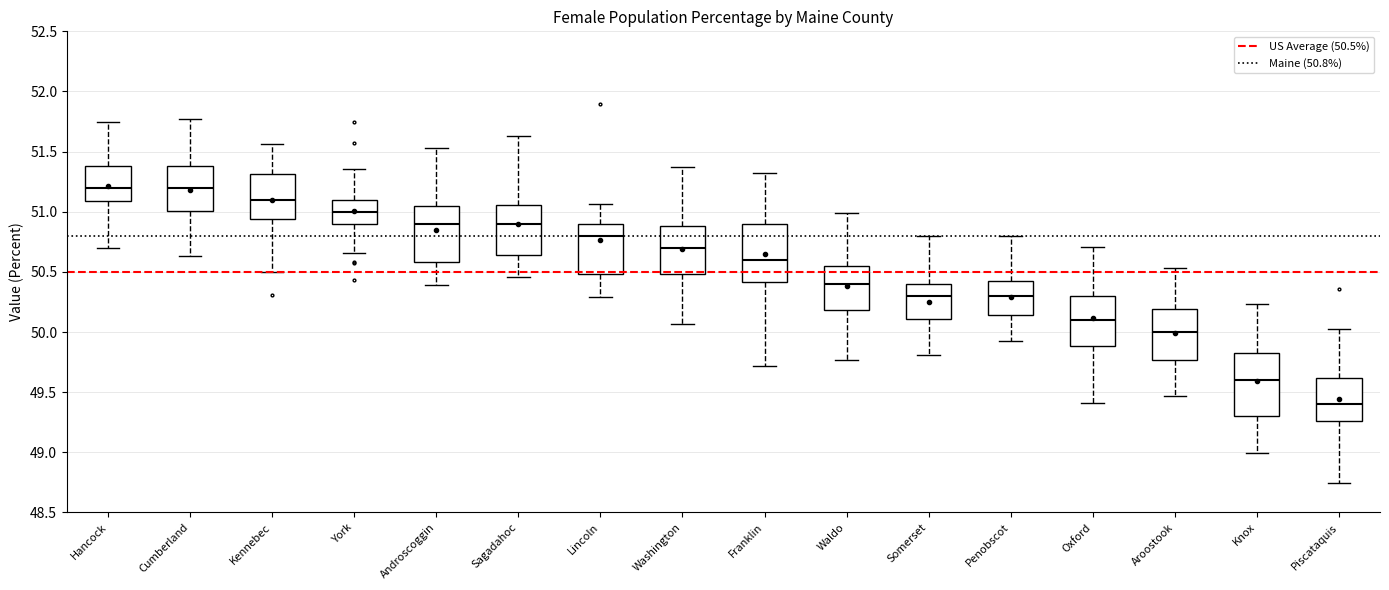

Reading left to right, read every box against the y-axis: the position of its median line, the range the box covers, and the ends of its whiskers. The values are not printed on the chart, so give them approximately, as read against the axis.

Hancock: median 51.20, box 51.10 to 51.40, whiskers 50.70 to 51.75
Cumberland: median 51.20, box 51.00 to 51.40, whiskers 50.65 to 51.80
Kennebec: median 51.10, box 50.95 to 51.30, whiskers 50.50 to 51.55
York: median 51.00, box 50.90 to 51.10, whiskers 50.65 to 51.35
Androscoggin: median 50.90, box 50.60 to 51.05, whiskers 50.40 to 51.55
Sagadahoc: median 50.90, box 50.65 to 51.05, whiskers 50.45 to 51.65
Lincoln: median 50.80, box 50.50 to 50.90, whiskers 50.30 to 51.05
Washington: median 50.70, box 50.50 to 50.90, whiskers 50.05 to 51.35
Franklin: median 50.60, box 50.40 to 50.90, whiskers 49.70 to 51.30
Waldo: median 50.40, box 50.20 to 50.55, whiskers 49.75 to 51.00
Somerset: median 50.30, box 50.10 to 50.40, whiskers 49.80 to 50.80
Penobscot: median 50.30, box 50.15 to 50.45, whiskers 49.90 to 50.80
Oxford: median 50.10, box 49.90 to 50.30, whiskers 49.40 to 50.70
Aroostook: median 50.00, box 49.75 to 50.20, whiskers 49.45 to 50.55
Knox: median 49.60, box 49.30 to 49.85, whiskers 49.00 to 50.25
Piscataquis: median 49.40, box 49.25 to 49.60, whiskers 48.75 to 50.00